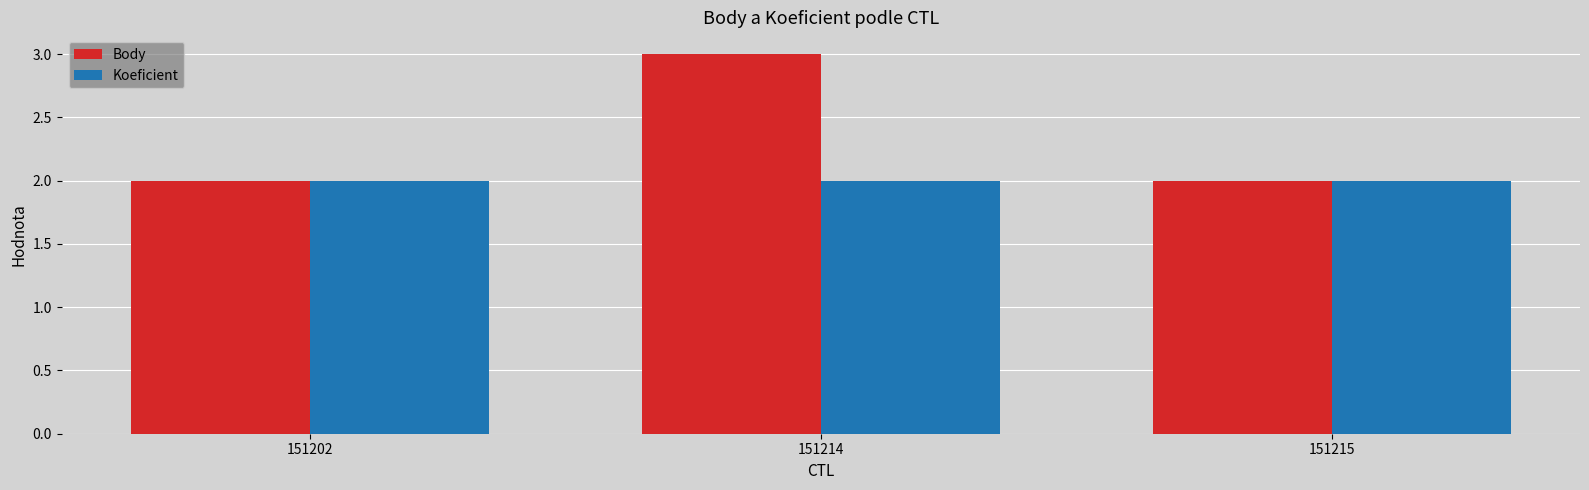

How many bars are there in each group?

2